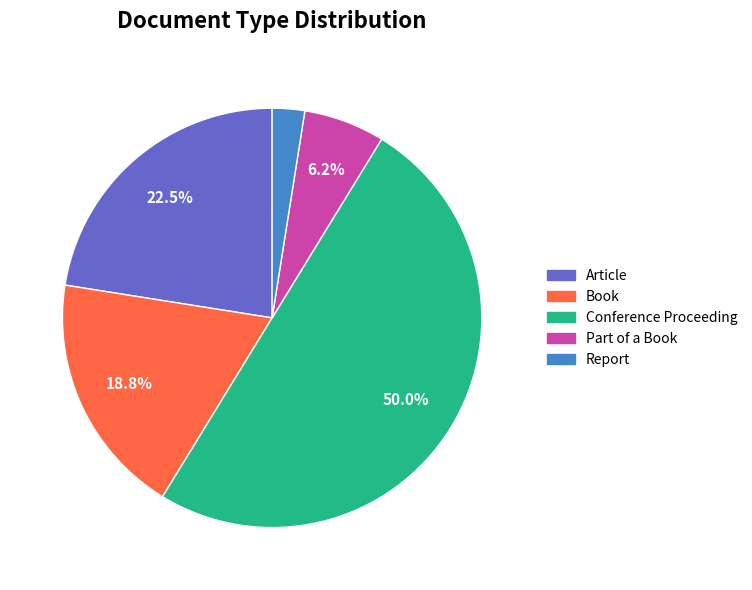

Does Book account for over 50% of the chart?

No